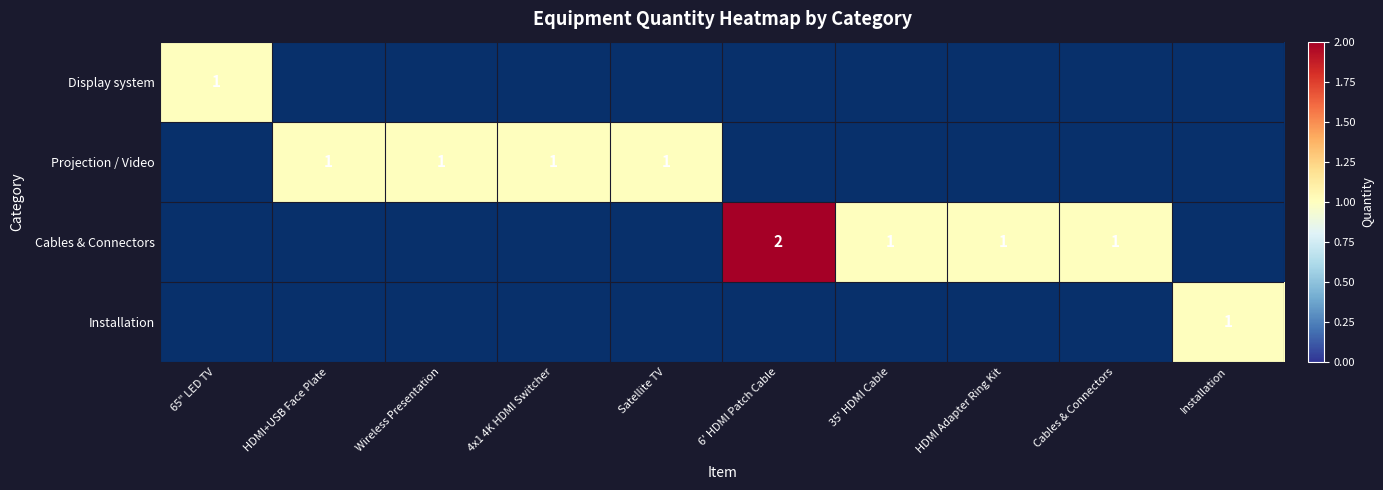

How many categories are shown in the chart?

10